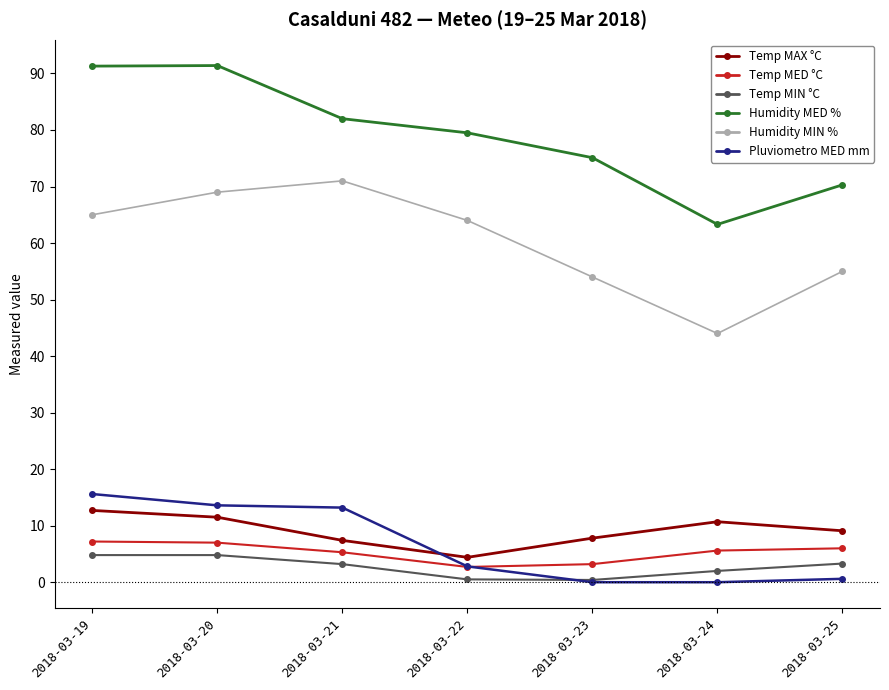

True or false: Temp MAX °C and Humidity MIN % cross at least once.

False